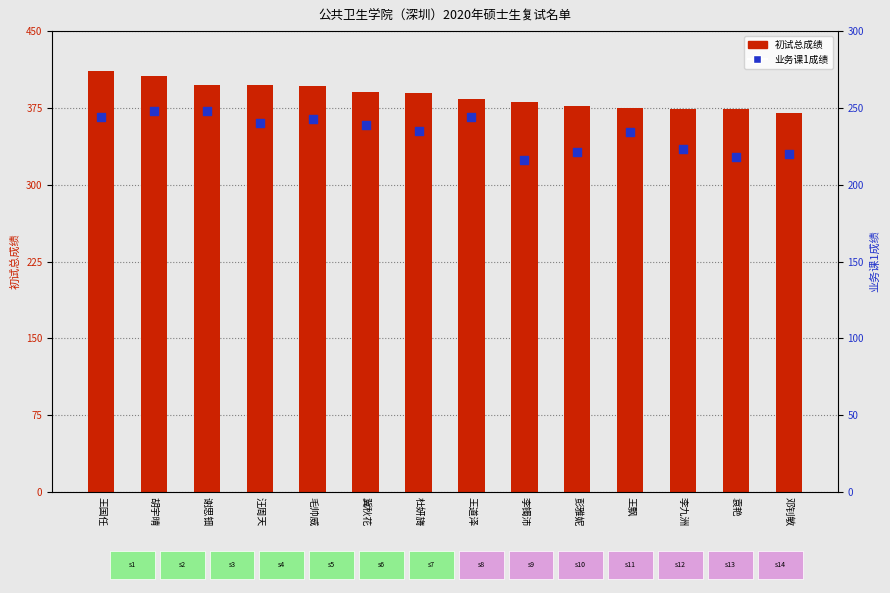

Is the value of 初试总成绩 at 汪周天 greater than the value of 业务课1成绩 at 杜妍旖?

Yes